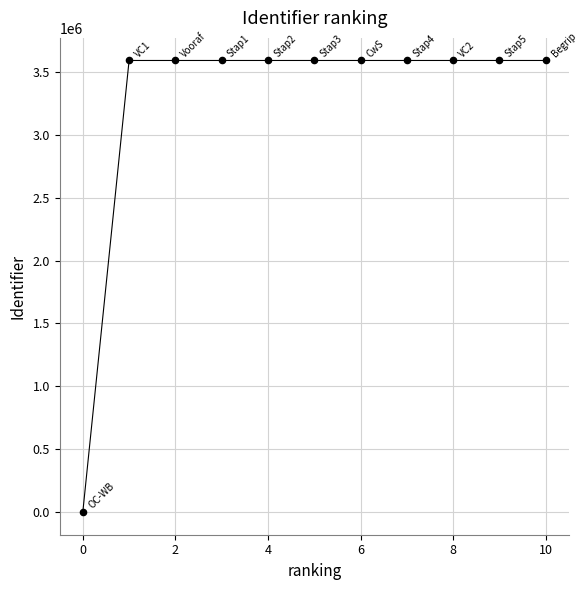

What is the average Y value?

3264773